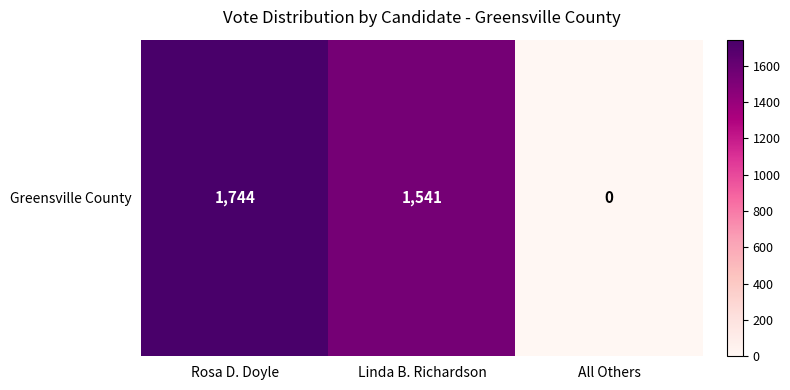

What is the greatest value displayed?

1744